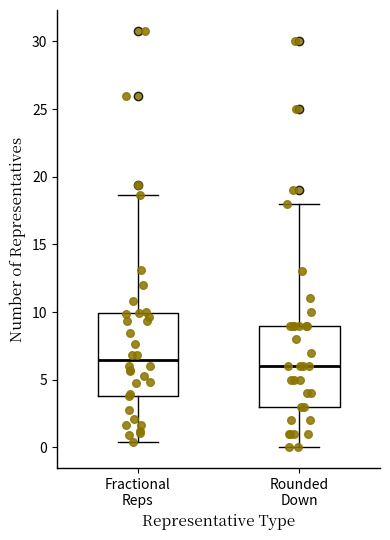

Reading left to right, transcribe this box plot: for each box, give where its median line is, the range the box spans, and where its two whiskers end, as read against the y-axis. The values are not printed on the chart, so give them approximately, as read against the axis.

Fractional Reps: median 6.5, box 4.0 to 10.0, whiskers 0.5 to 18.5
Rounded Down: median 6.0, box 3.0 to 9.0, whiskers 0.0 to 18.0